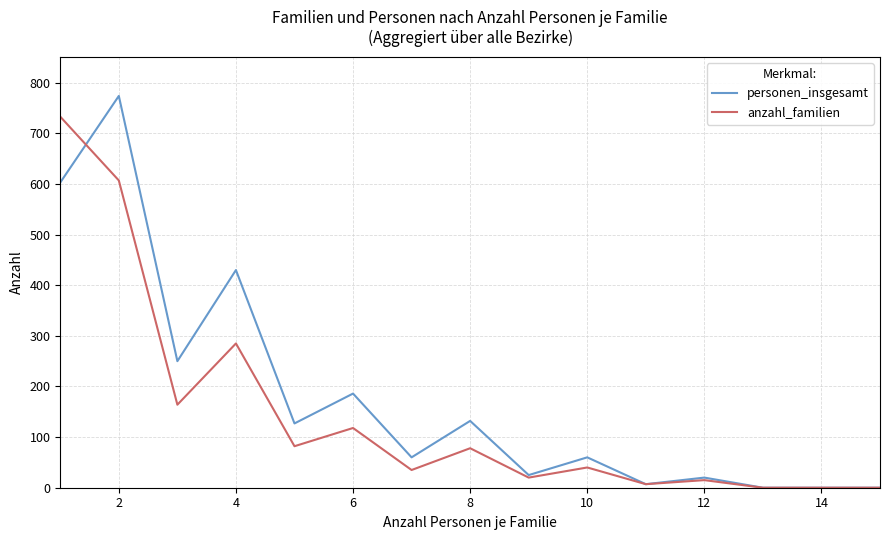

List the series in order of their peak value, highest first.

personen_insgesamt, anzahl_familien